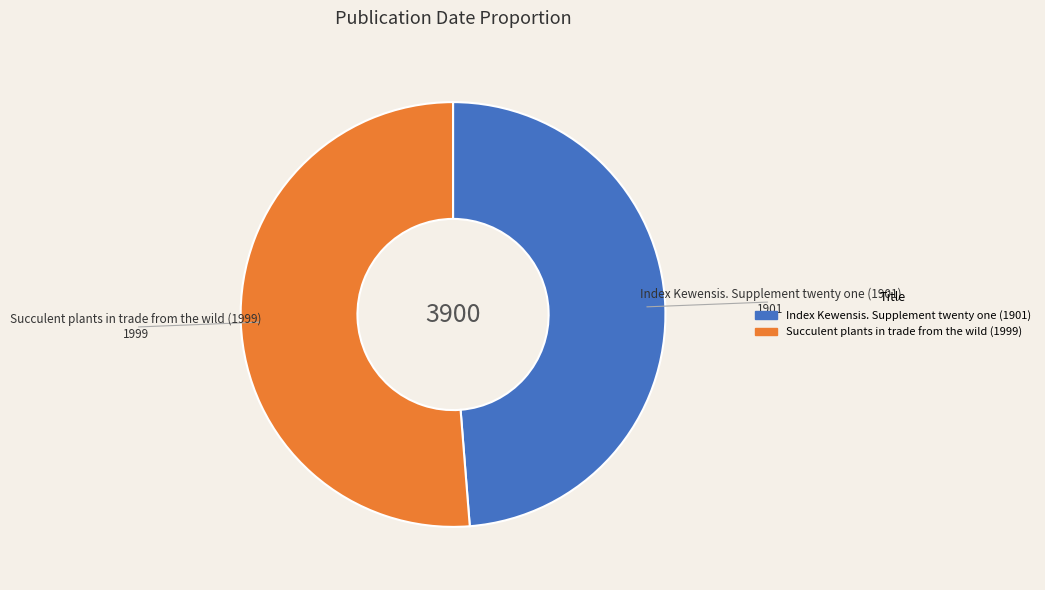

True or false: Succulent plants in trade from the wild (1999) accounts for 42% of the total.

False